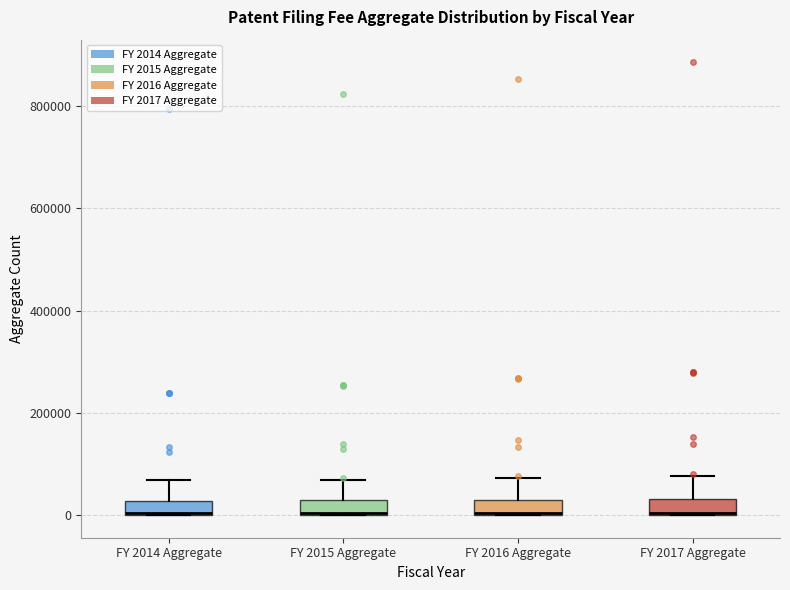

Where is the lower edge of the box for FY 2014 Aggregate on the y-axis? The values are not printed on the chart, so give them approximately, as read against the axis.

0